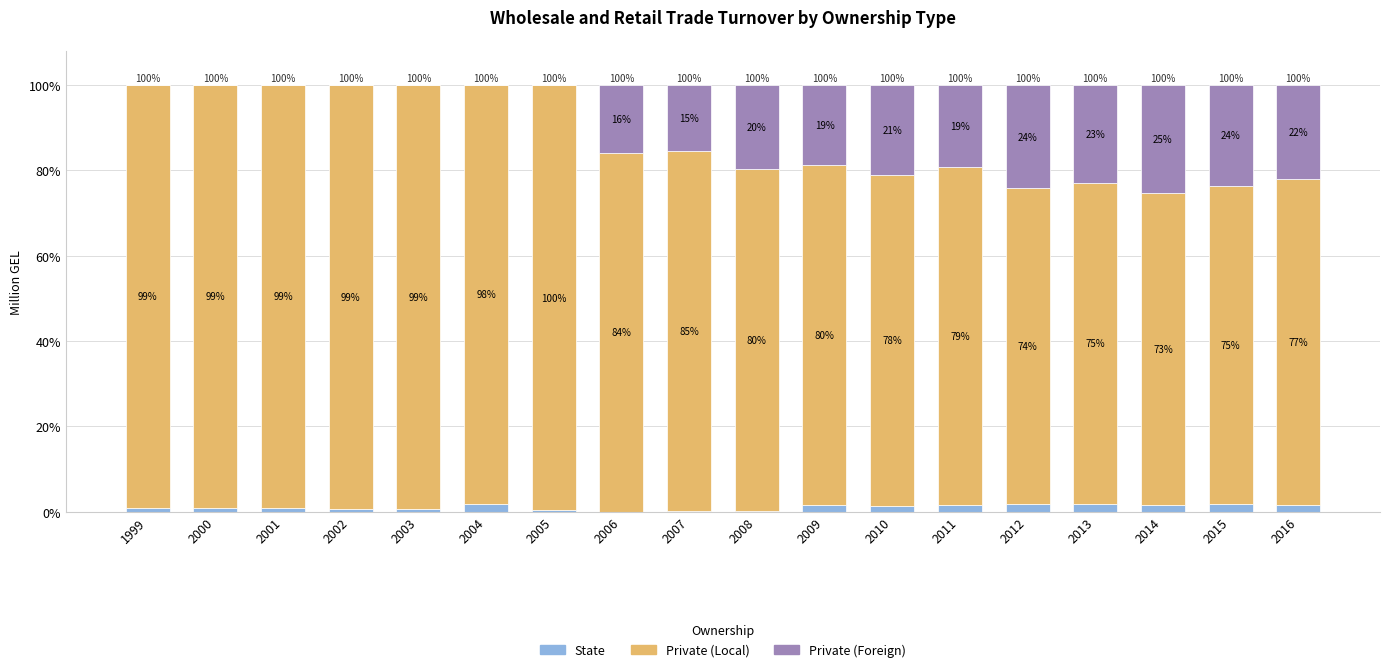

At which label does State first exceed 1?

2004